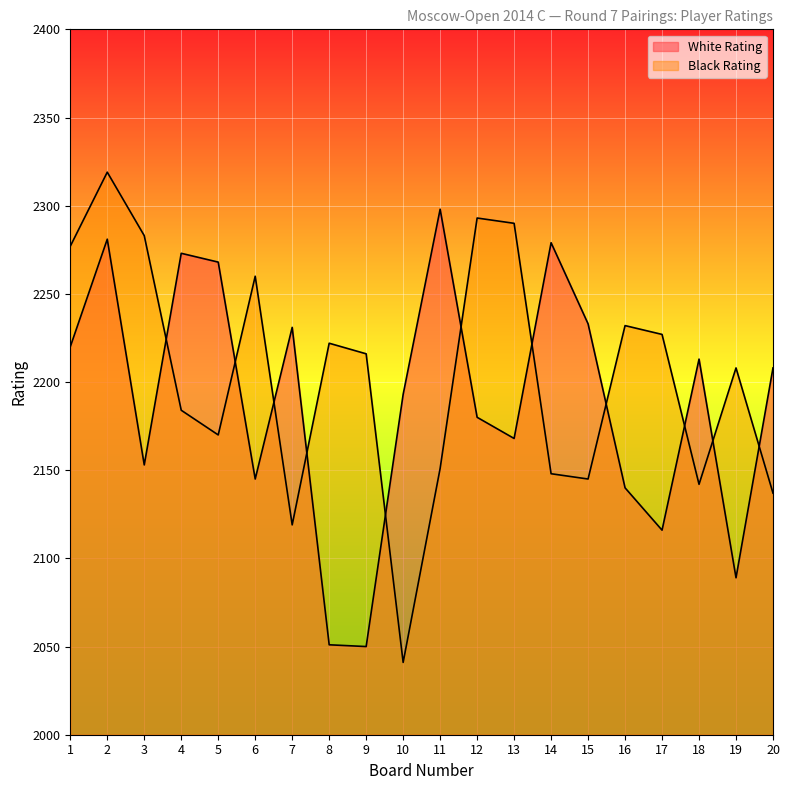

Where does the Black Rating series first go above 2216?

1